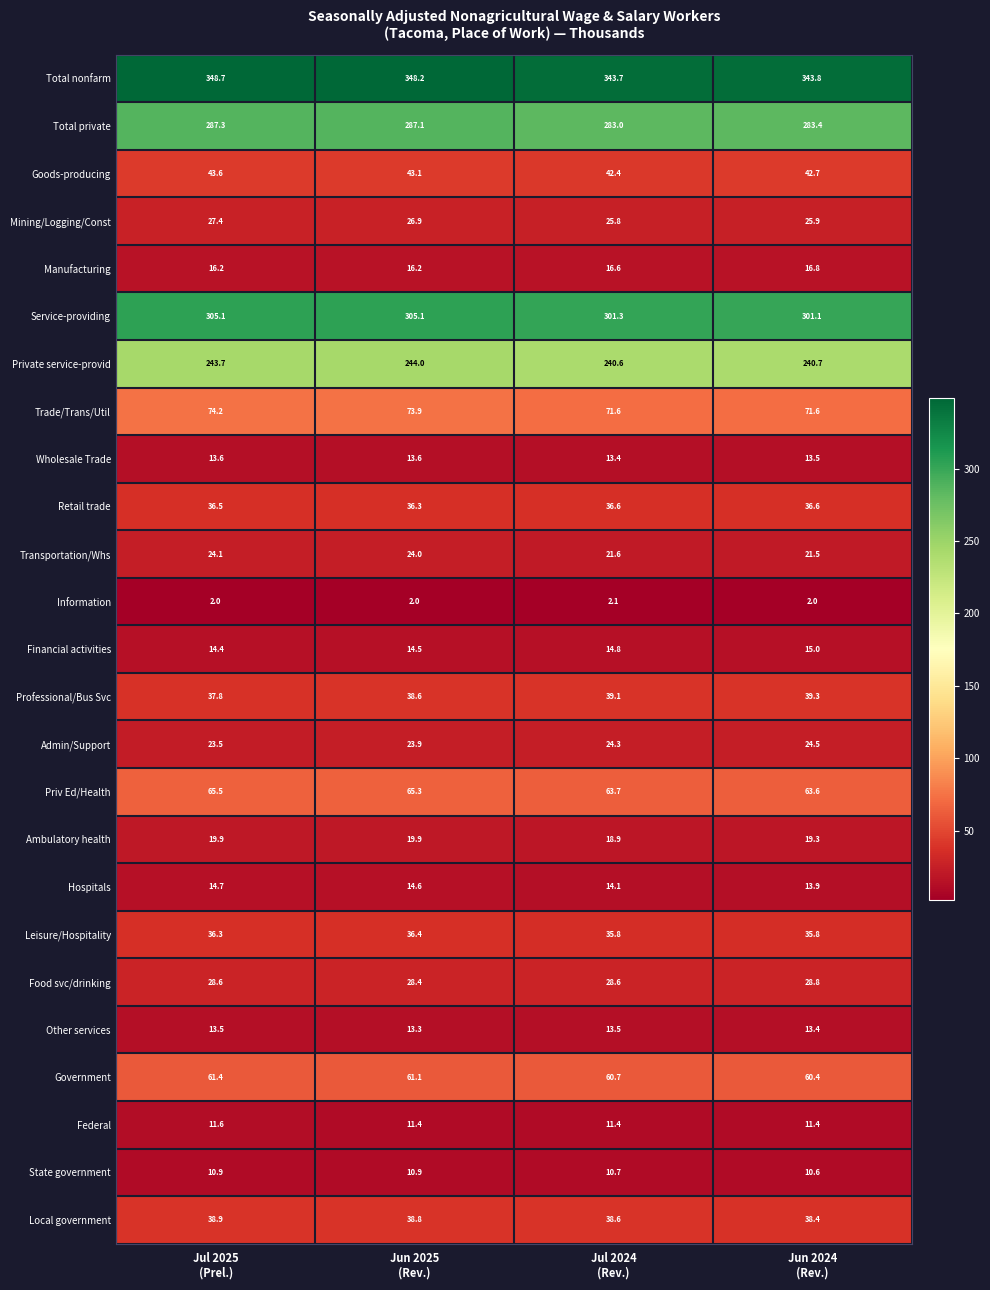

What is the average value of the Leisure/Hospitality series?

36.1